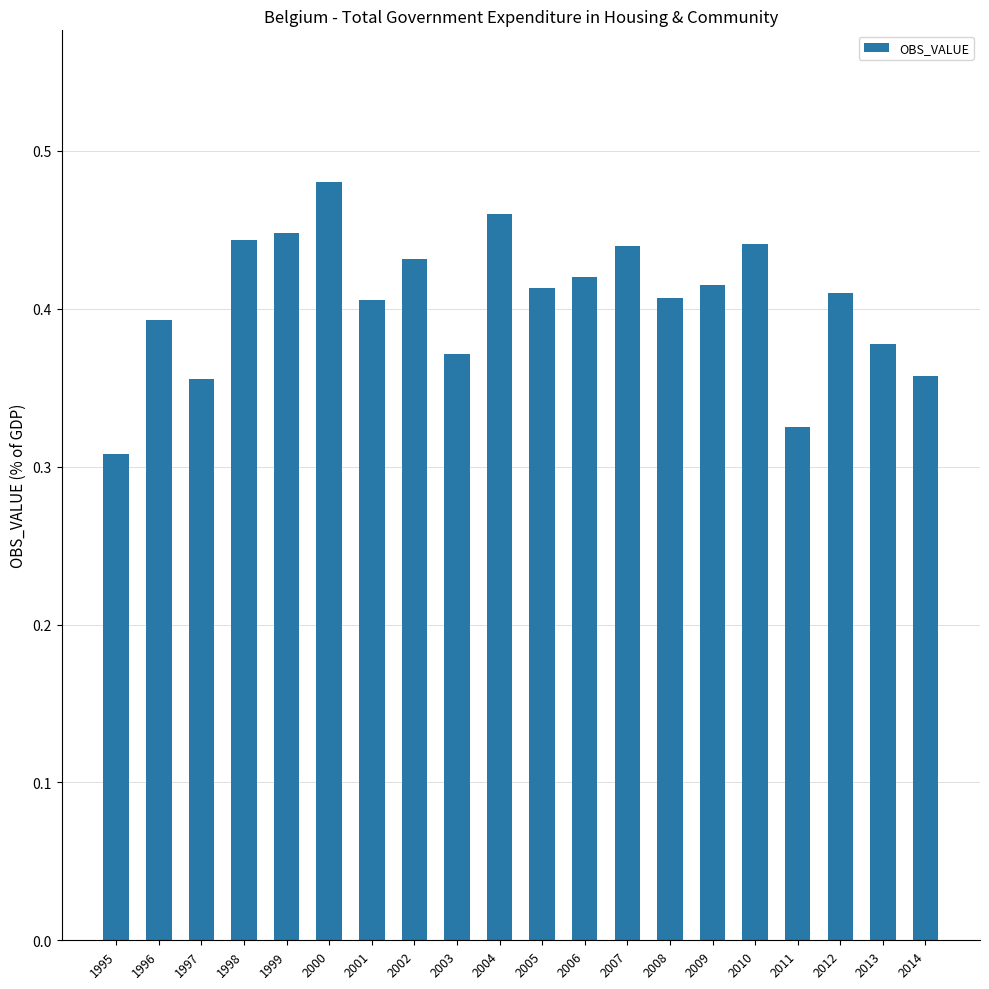

The chart shows a value of 0.1 at 1998. True or false?

False